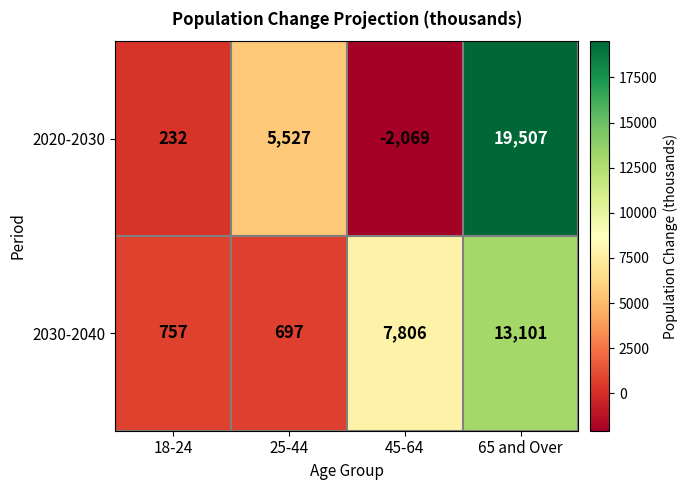

True or false: 2020-2030 has a value of -1125 at 45-64.

False